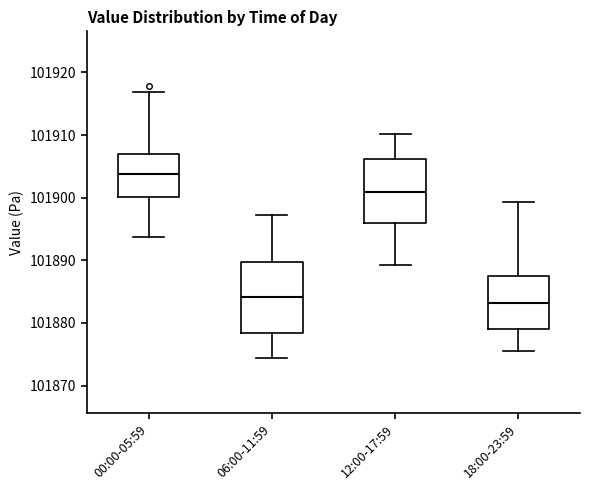

Reading left to right, transcribe this box plot: for each box, give where its median line is, the range the box spans, and where its two whiskers end, as read against the y-axis. The values are not printed on the chart, so give them approximately, as read against the axis.

00:00-05:59: median 101904, box 101900 to 101907, whiskers 101894 to 101917
06:00-11:59: median 101884, box 101878 to 101890, whiskers 101874 to 101897
12:00-17:59: median 101901, box 101896 to 101906, whiskers 101889 to 101910
18:00-23:59: median 101883, box 101879 to 101888, whiskers 101876 to 101899